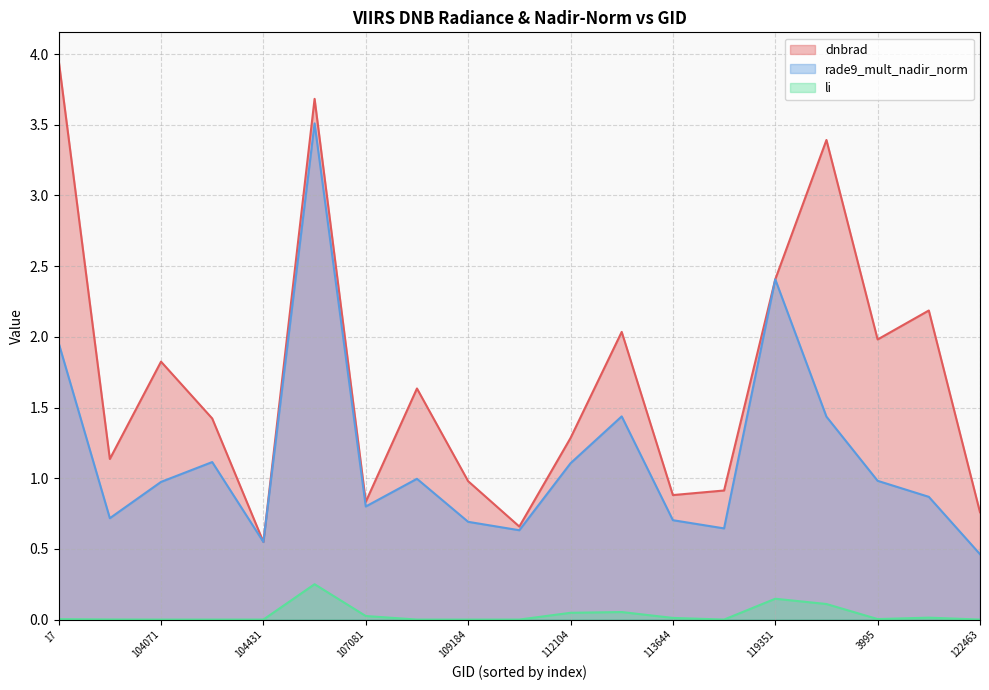

Which label corresponds to the smallest value in the chart?

122463